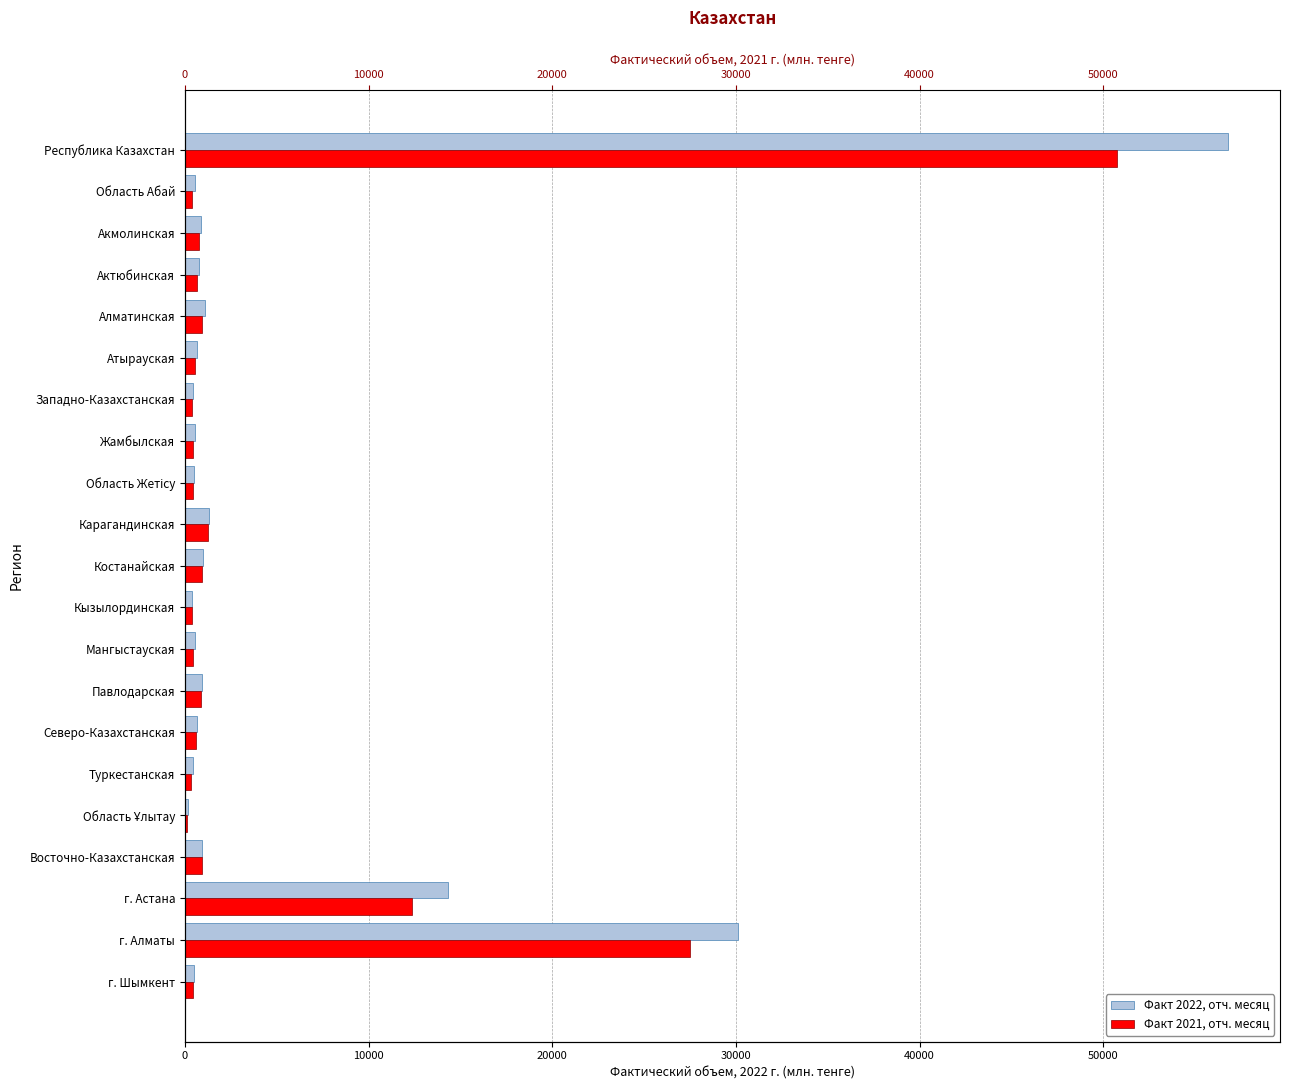

What is the highest value of the Факт 2022, отч. месяц series?

56788.1